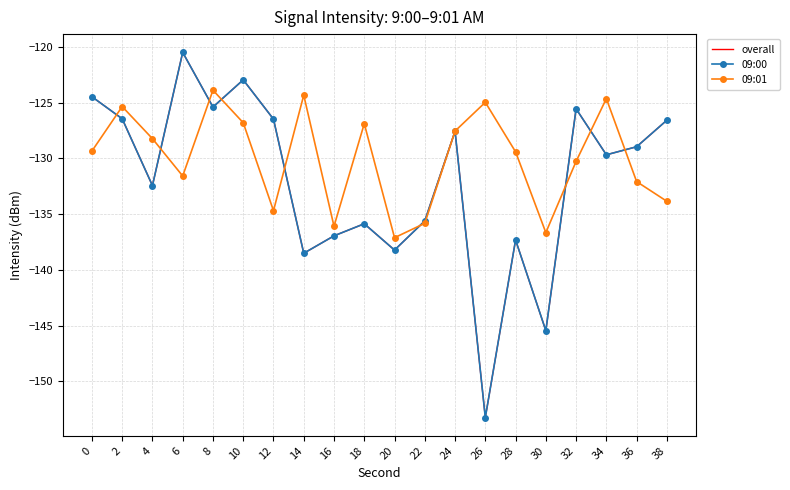

The overall series shows -126.5 at 2. True or false?

True